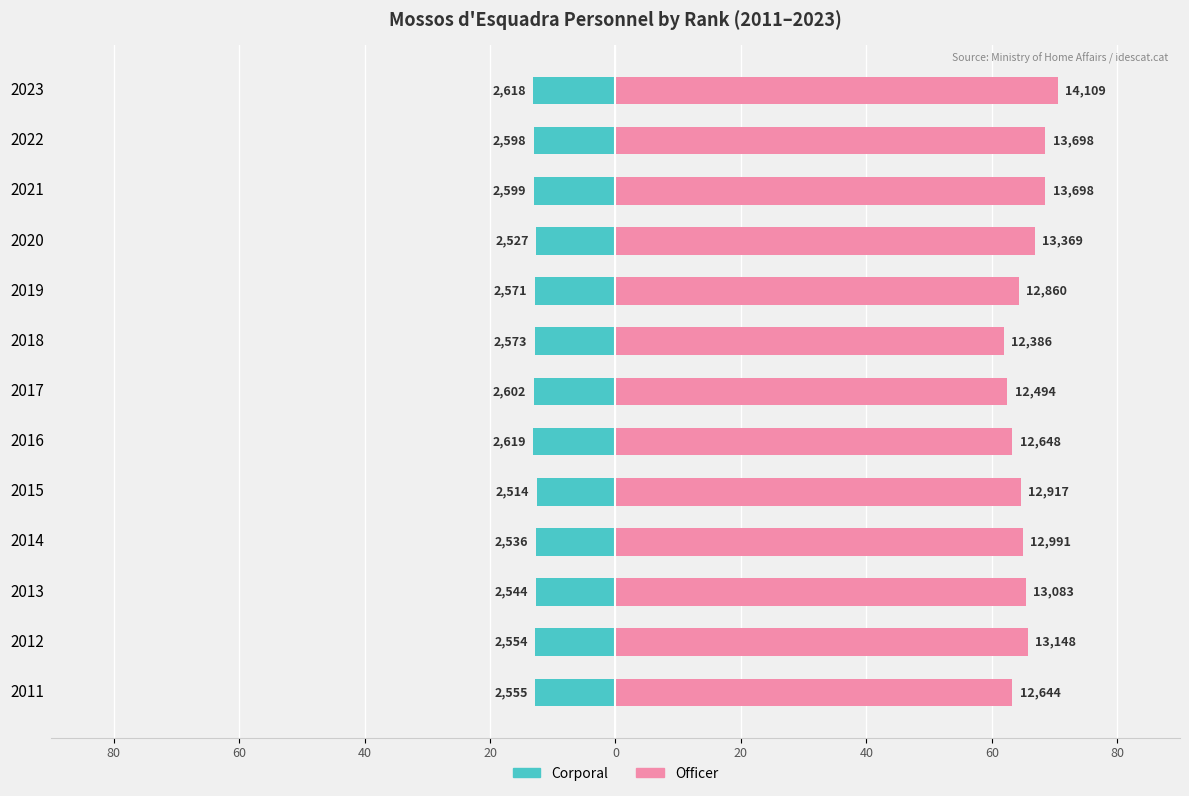

What is the sum of the Officer values at 0 and 9?

131.4